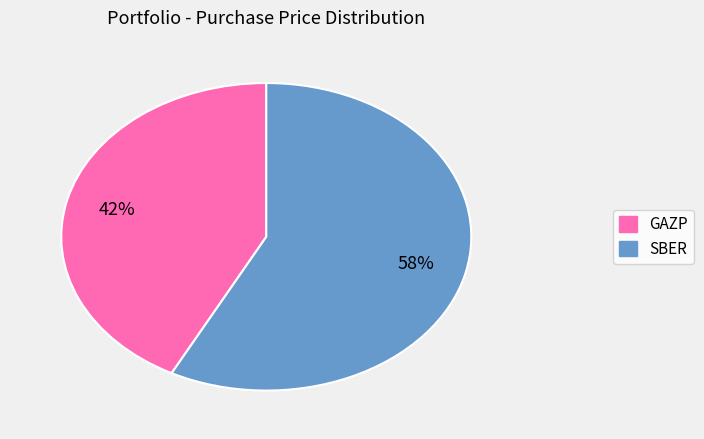

Which slice represents more than half of the pie?

SBER